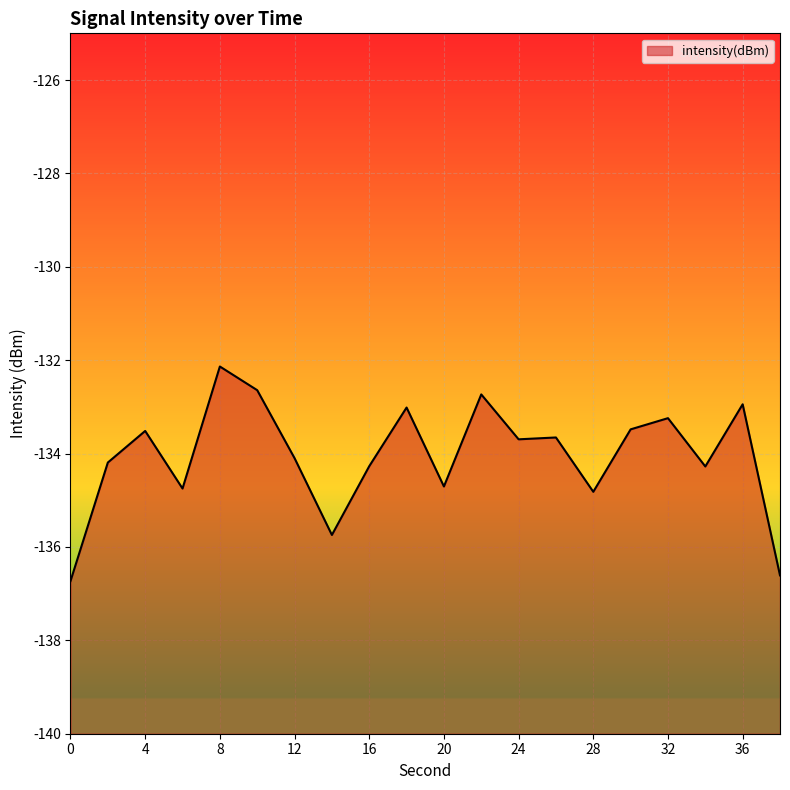

How many lines are shown in the chart?

1